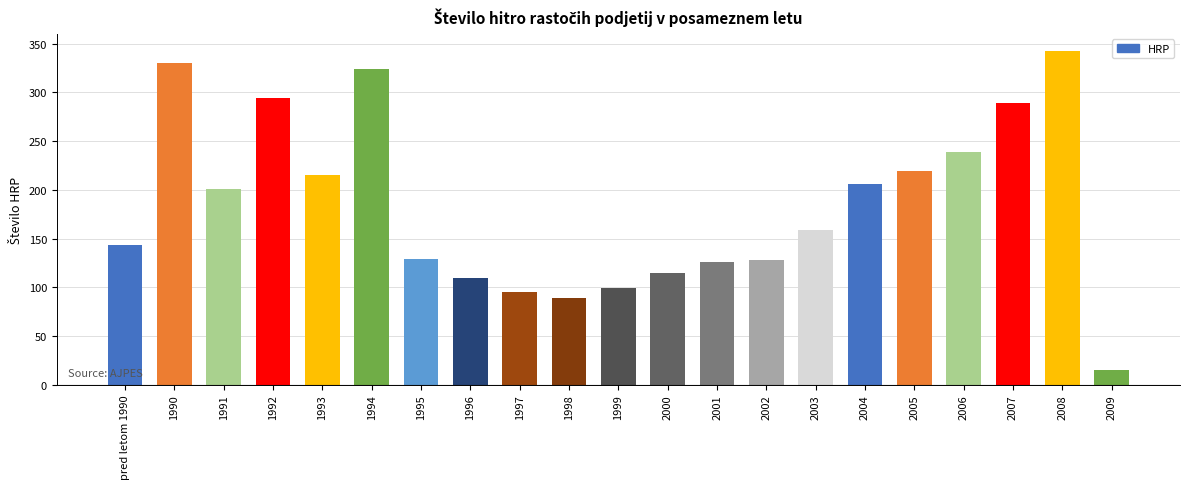

The chart shows a value of 289 at 2007. True or false?

True